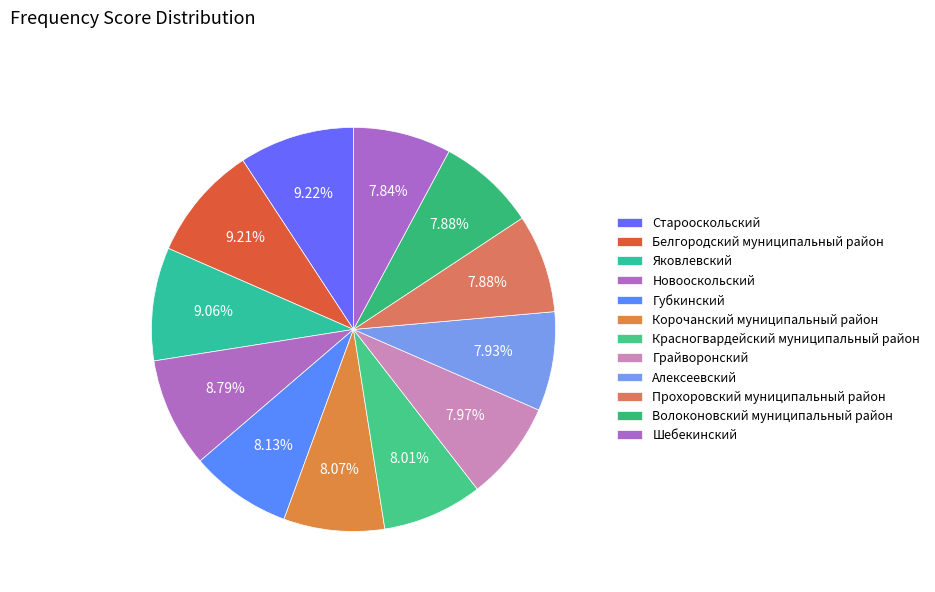

Count the number of slices in the pie.

12